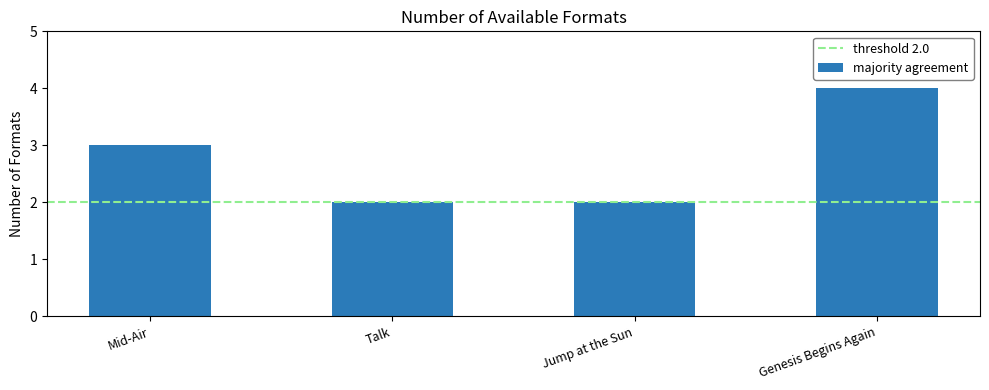

What is the difference between the values at Jump at the Sun and Genesis Begins Again?

2